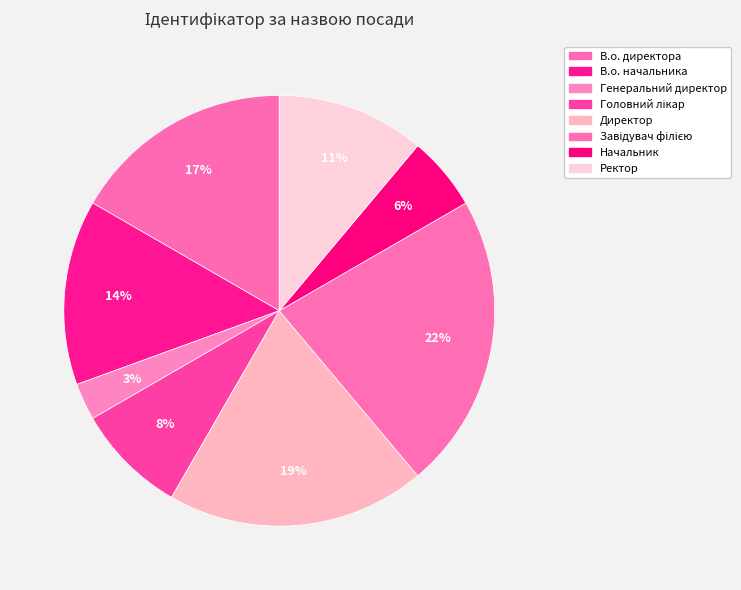

Rank the categories by value from highest to lowest.

Завідувач філією, Директор, В.о. директора, В.о. начальника, Ректор, Головний лікар, Начальник, Генеральний директор